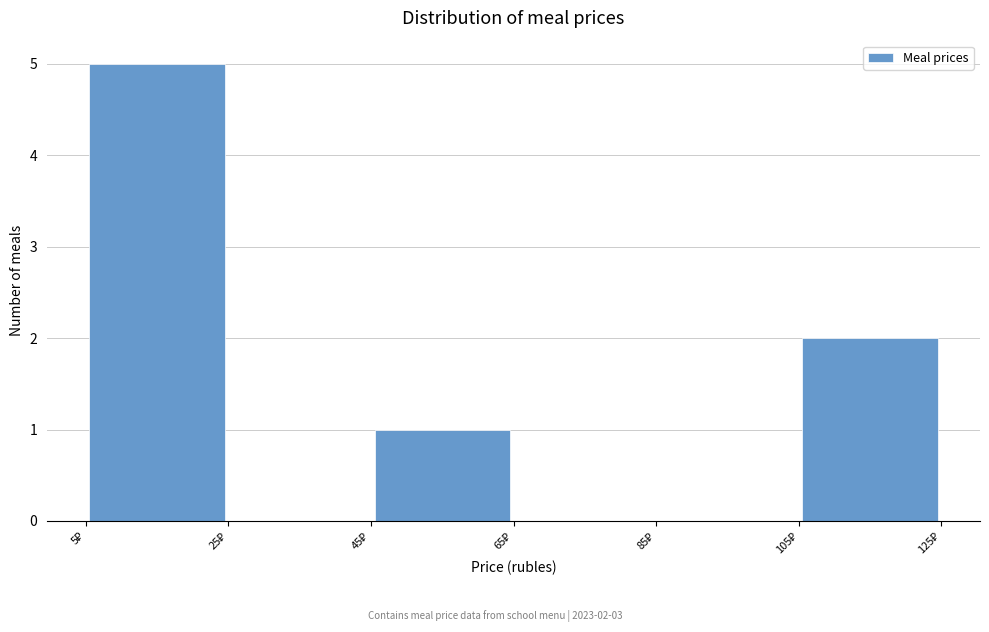

Over which range of the x-axis is the bar tallest?

5 to 25